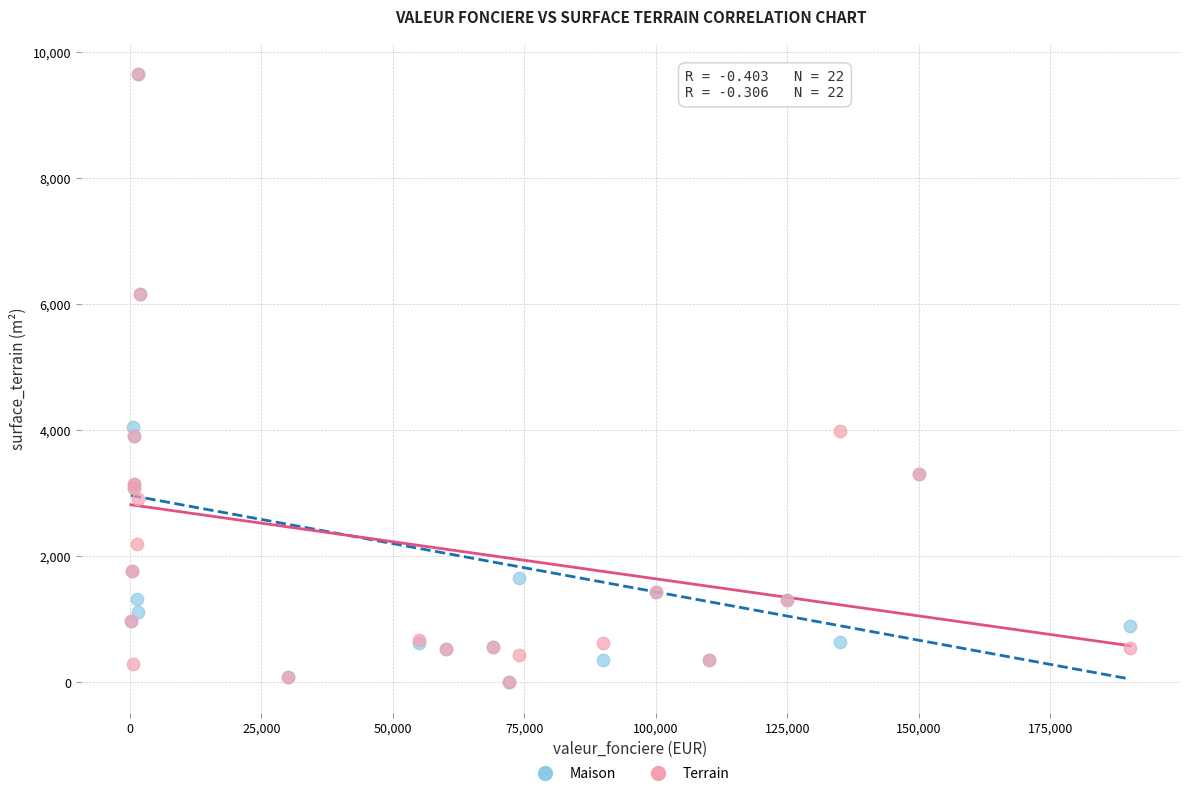

What are all the series names shown in the legend?

Maison, Terrain